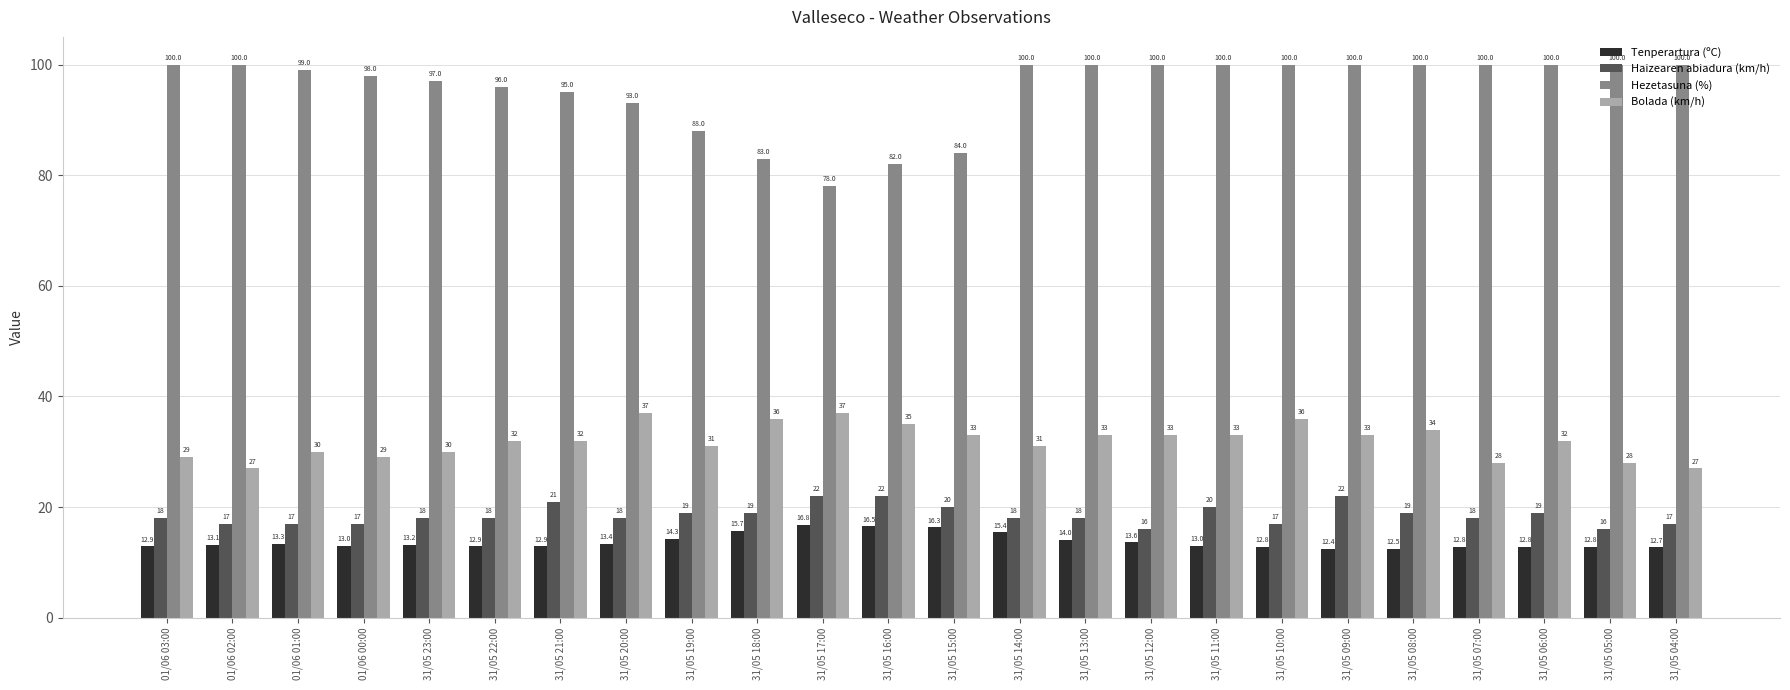

What is the total value across all series at 31/05 22:00?

158.9